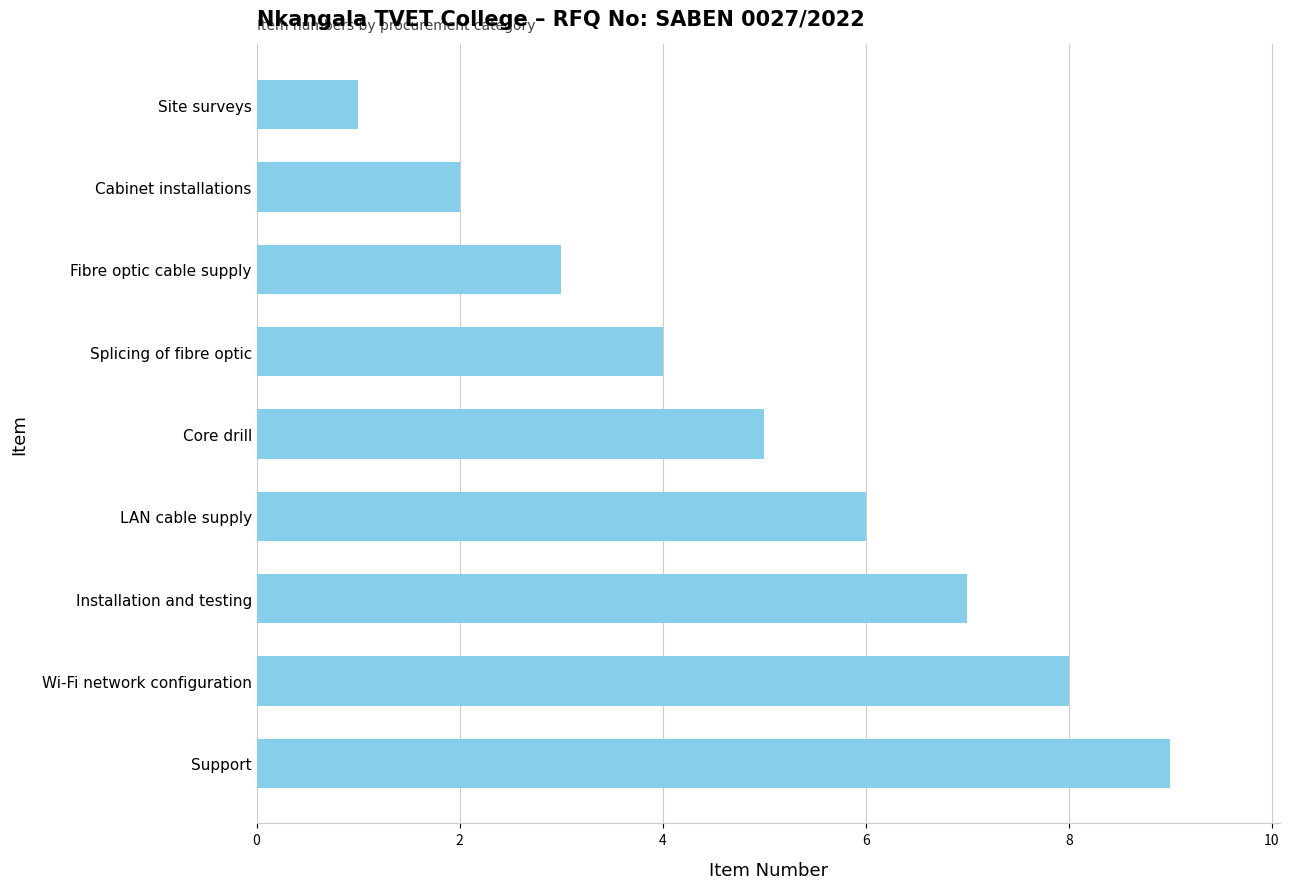

How many bars are there in total?

9